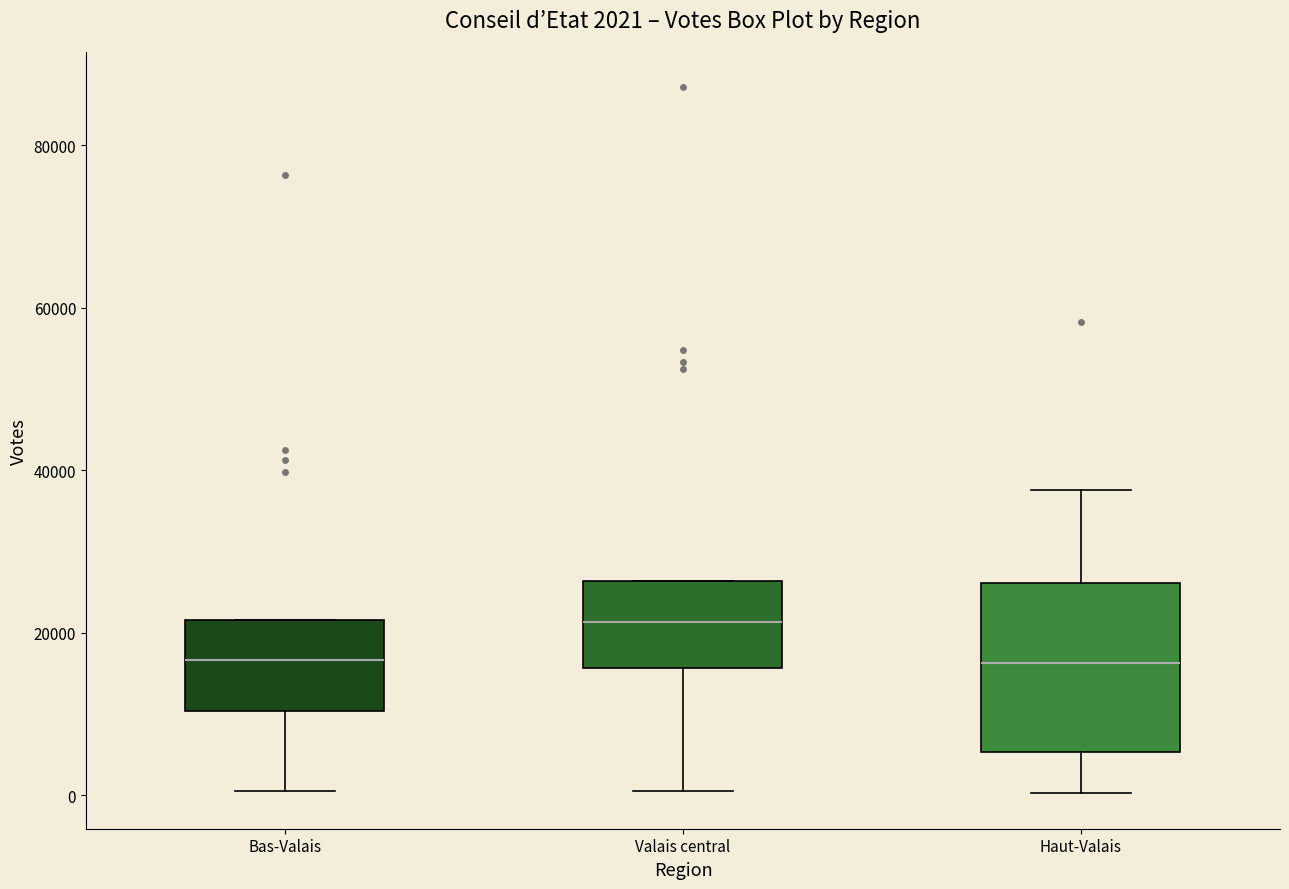

Comparing the boxes themselves (not the whiskers), which one is the tallest?

Haut-Valais